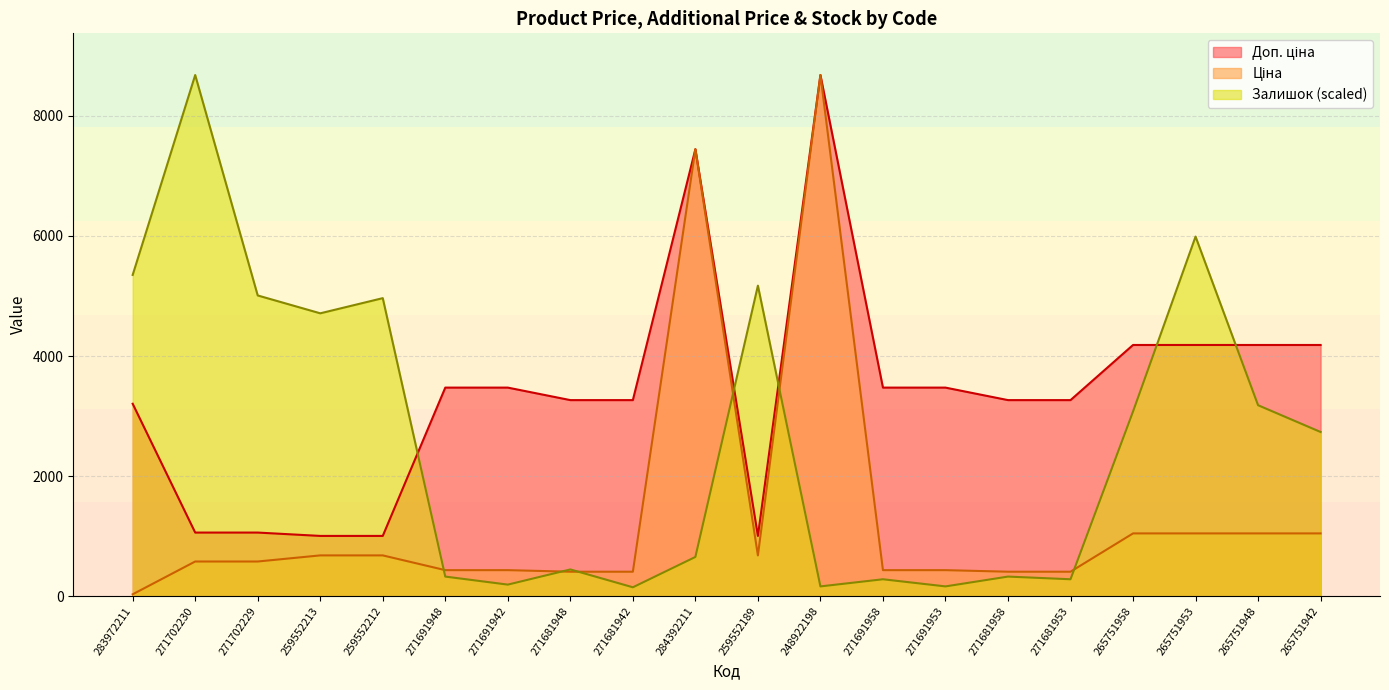

Which series has the largest range (max minus min)?

Ціна